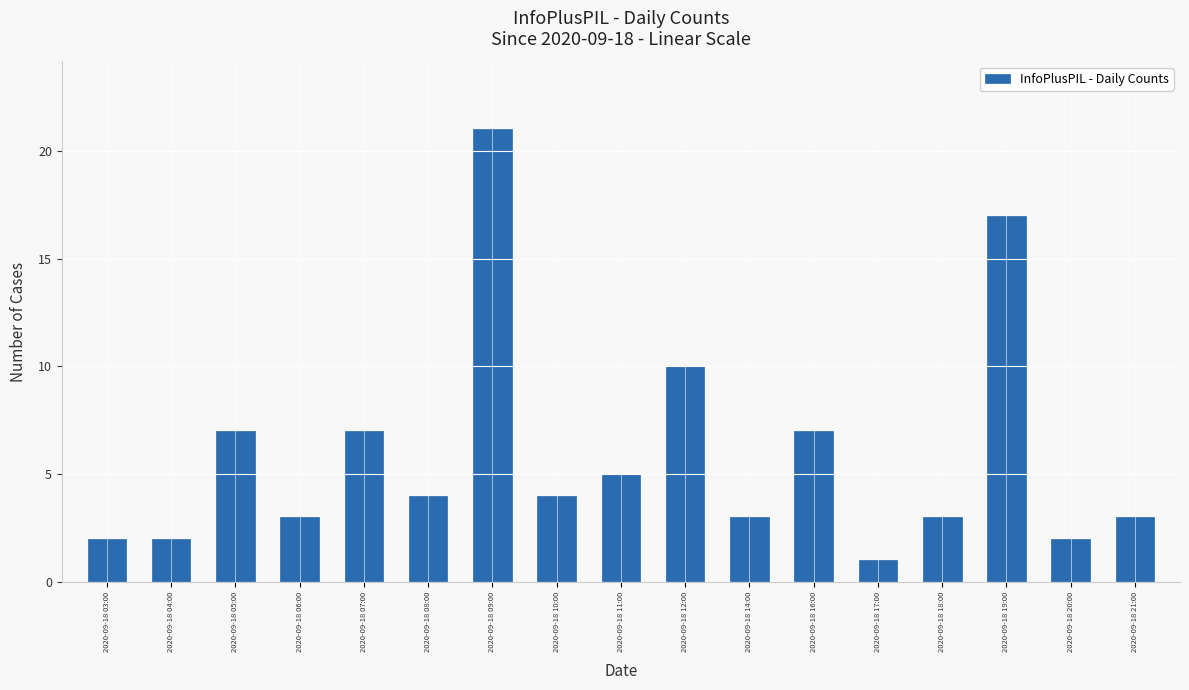

Read the value at 2020-09-18 10:00.

4